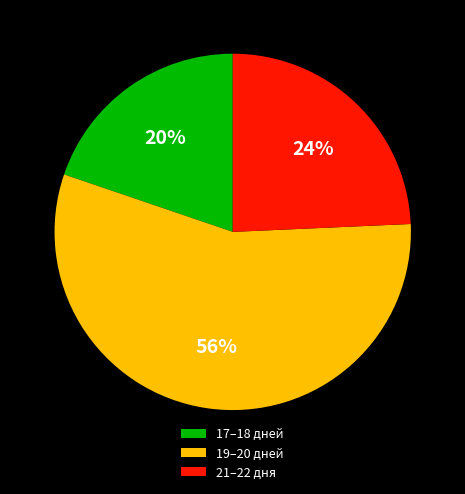

Is there any slice that represents more than half of the pie?

Yes